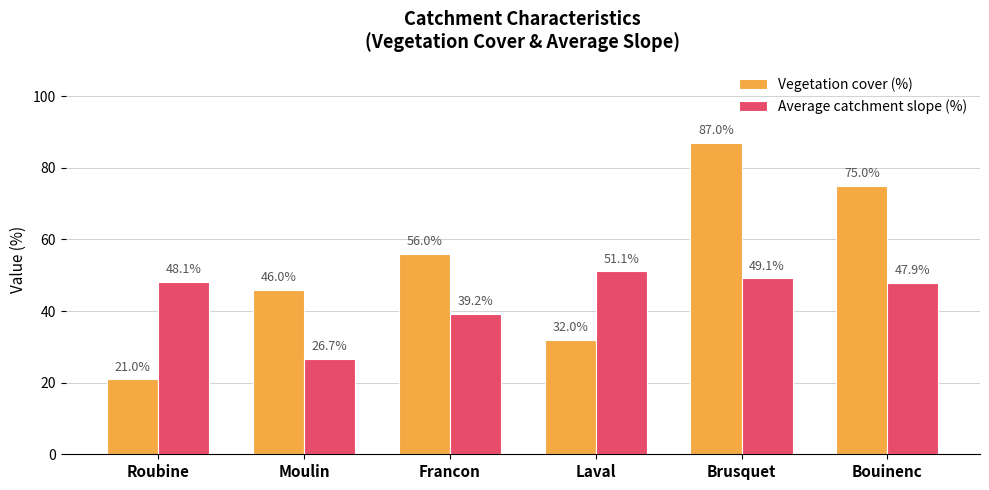

What is the label of the 4th bar from the right?

Francon